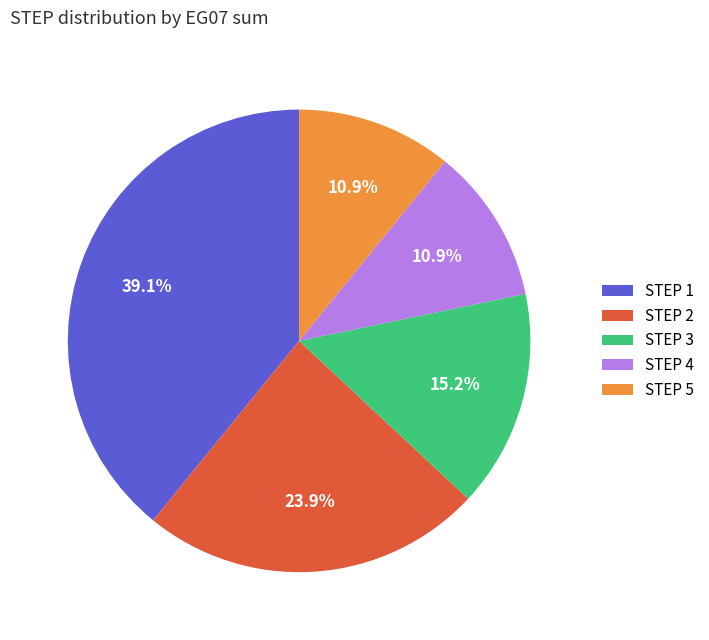

What is the largest slice in the pie chart?

STEP 1